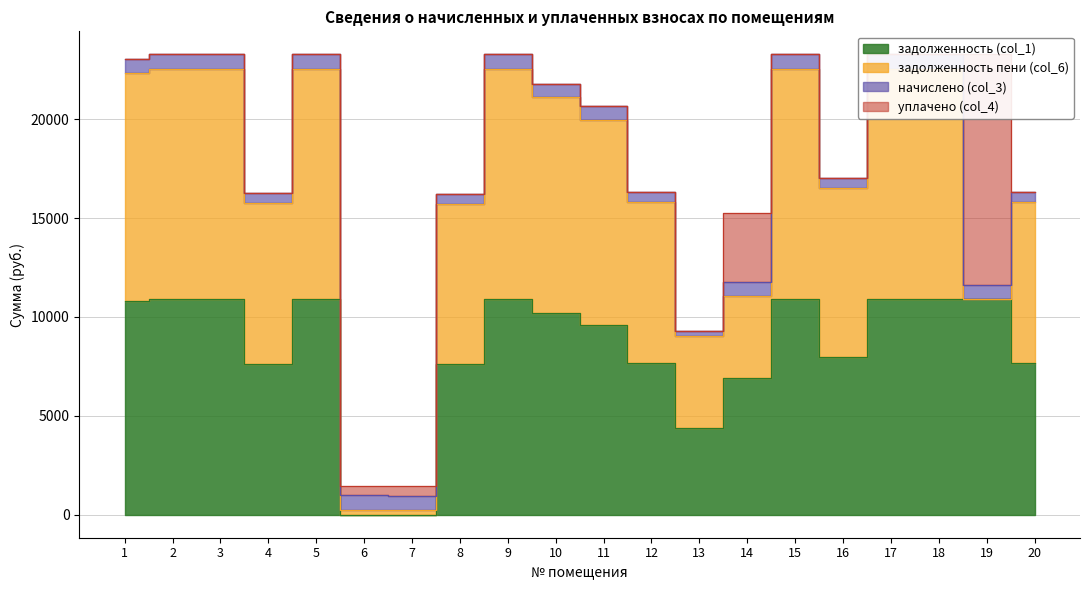

What is the value of the задолженность (col_1) point at the 3rd from the left?

10914.0